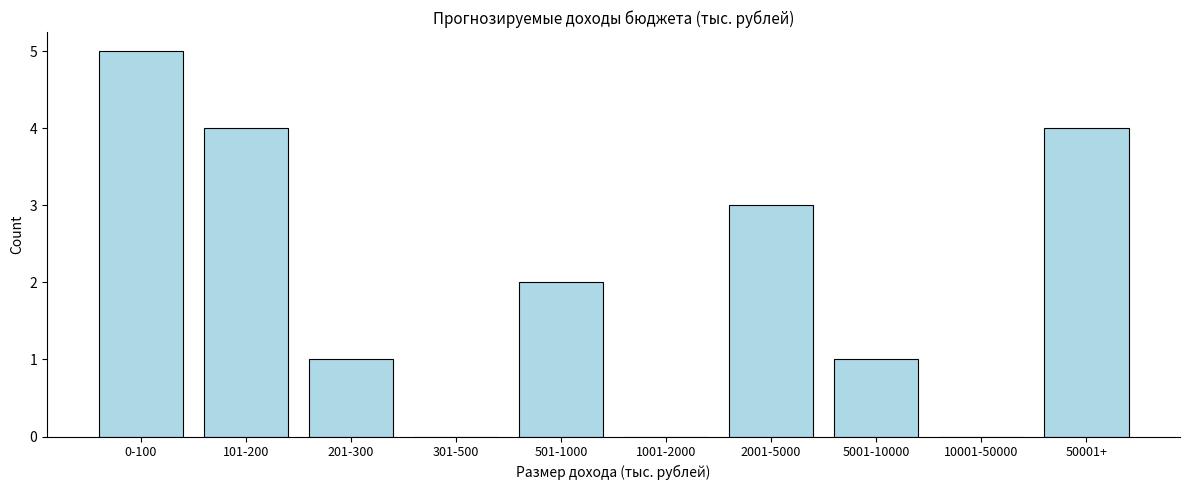

Reading right to left, extract all data points from this chart.

50001+=4	10001-50000=0	5001-10000=1	2001-5000=3	1001-2000=0	501-1000=2	301-500=0	201-300=1	101-200=4	0-100=5